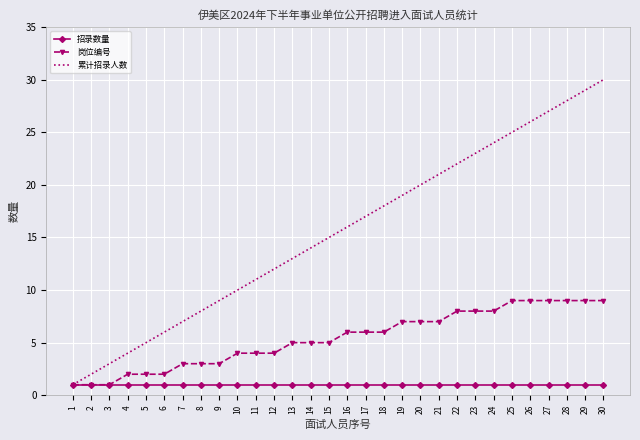

How many values in the 岗位编号 series are below 6?

15